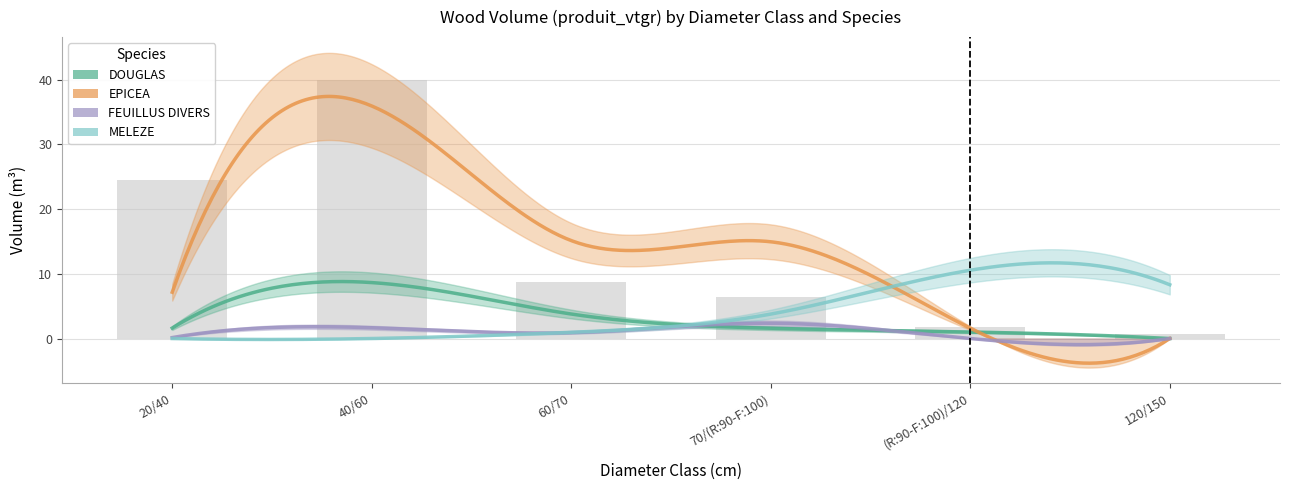

At how many categories does at least one series exceed 12?

3